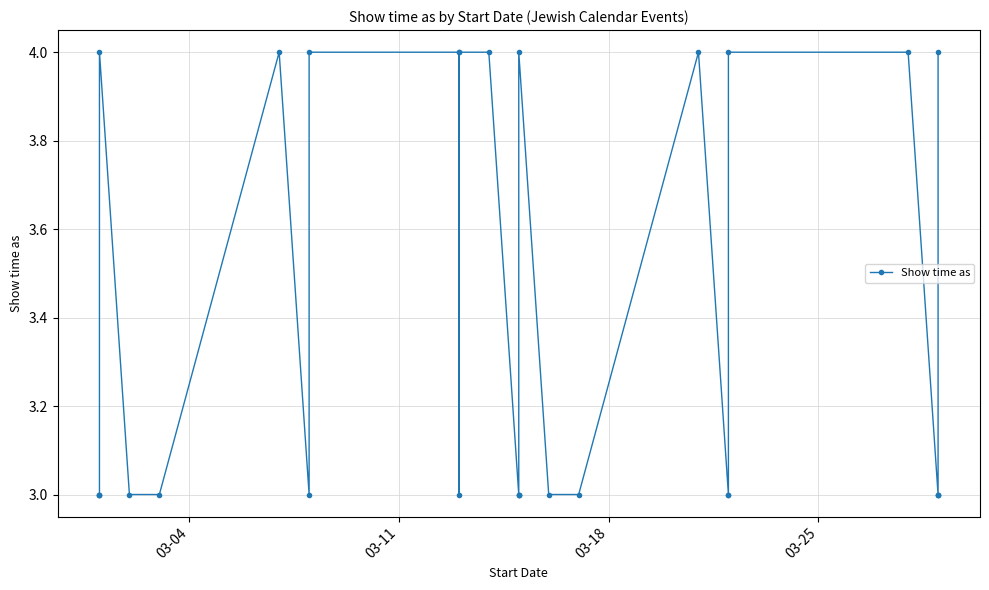

Where is the data nearest to the value 3?

03-04